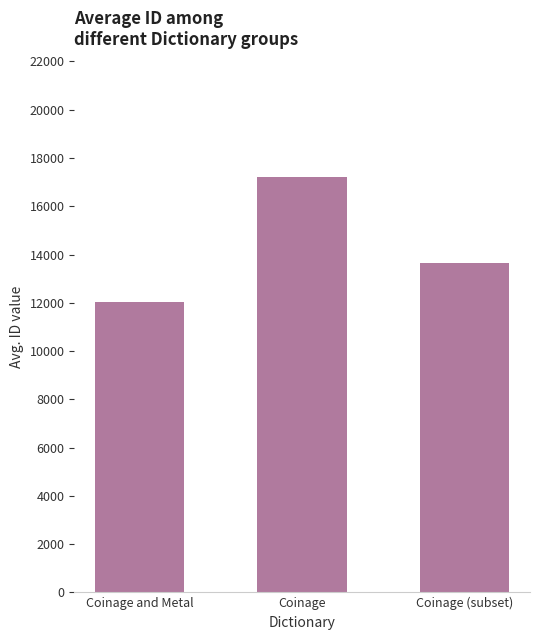

The chart shows a value of 12027.5 at Coinage and Metal. True or false?

True